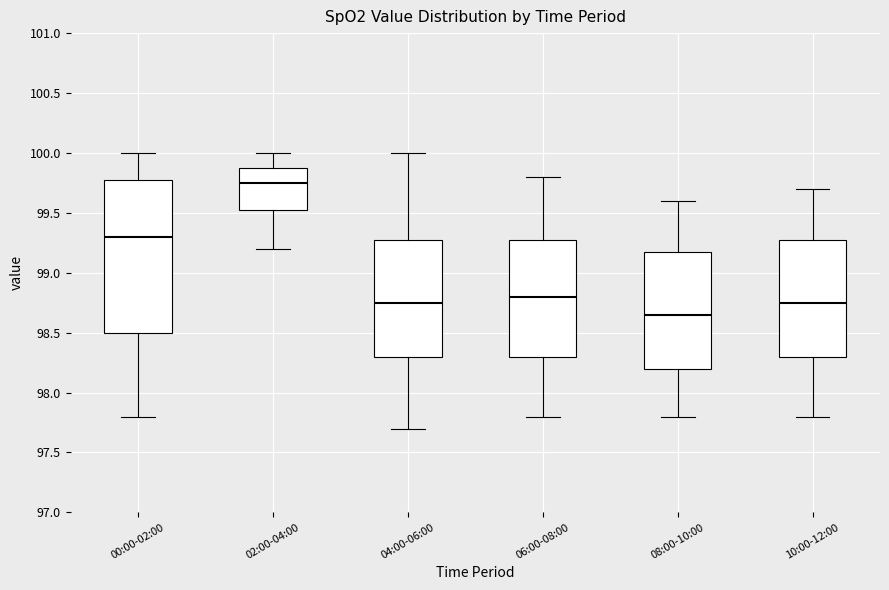

Comparing the boxes themselves (not the whiskers), which one is the tallest?

00:00-02:00